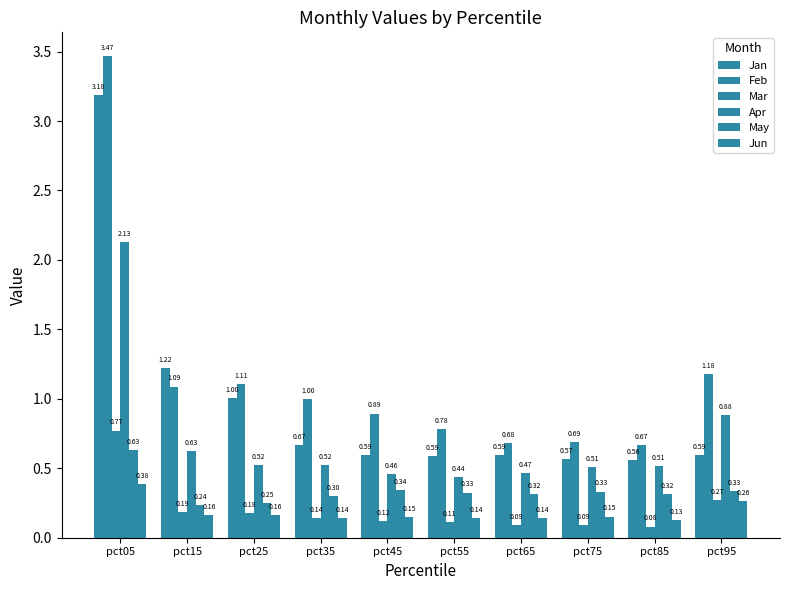

At how many categories does at least one series exceed 0?

10